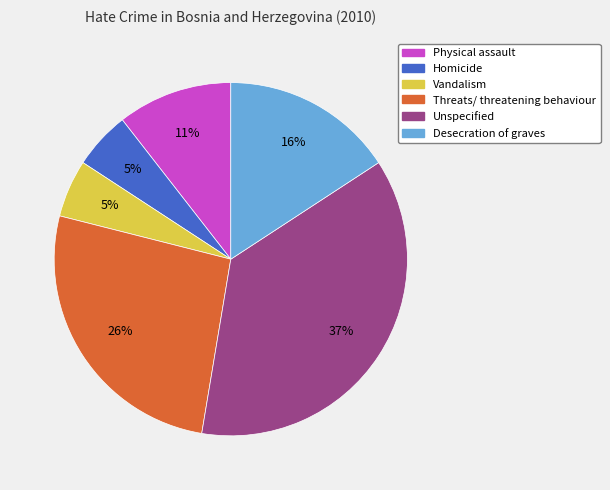

How many segments does this pie chart have?

6